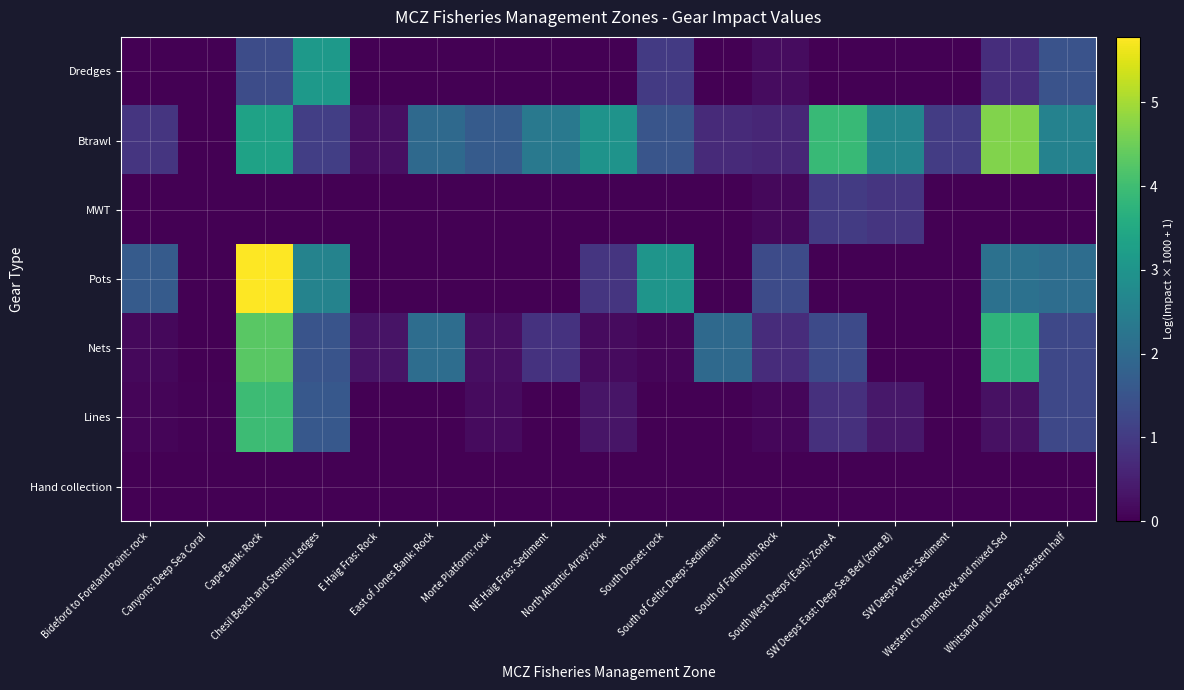

At which category is the sum across all series the highest?

Cape Bank: Rock